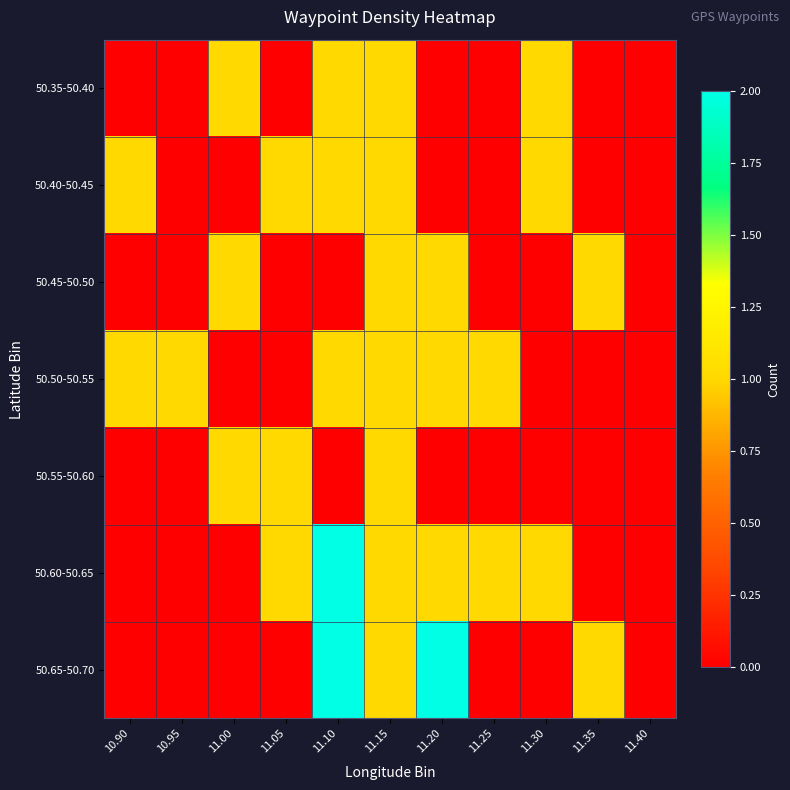

Reading left to right, transcribe all the data shown in this chart.

50.35-50.40: 10.90=0	10.95=0	11.00=1	11.05=0	11.10=1	11.15=1	11.20=0	11.25=0	11.30=1	11.35=0	11.40=0
50.40-50.45: 10.90=1	10.95=0	11.00=0	11.05=1	11.10=1	11.15=1	11.20=0	11.25=0	11.30=1	11.35=0	11.40=0
50.45-50.50: 10.90=0	10.95=0	11.00=1	11.05=0	11.10=0	11.15=1	11.20=1	11.25=0	11.30=0	11.35=1	11.40=0
50.50-50.55: 10.90=1	10.95=1	11.00=0	11.05=0	11.10=1	11.15=1	11.20=1	11.25=1	11.30=0	11.35=0	11.40=0
50.55-50.60: 10.90=0	10.95=0	11.00=1	11.05=1	11.10=0	11.15=1	11.20=0	11.25=0	11.30=0	11.35=0	11.40=0
50.60-50.65: 10.90=0	10.95=0	11.00=0	11.05=1	11.10=2	11.15=1	11.20=1	11.25=1	11.30=1	11.35=0	11.40=0
50.65-50.70: 10.90=0	10.95=0	11.00=0	11.05=0	11.10=2	11.15=1	11.20=2	11.25=0	11.30=0	11.35=1	11.40=0